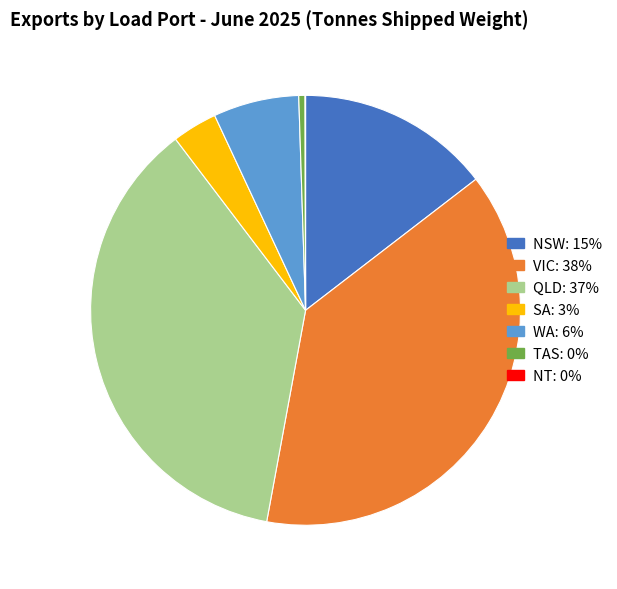

Does VIC account for over 50% of the chart?

No